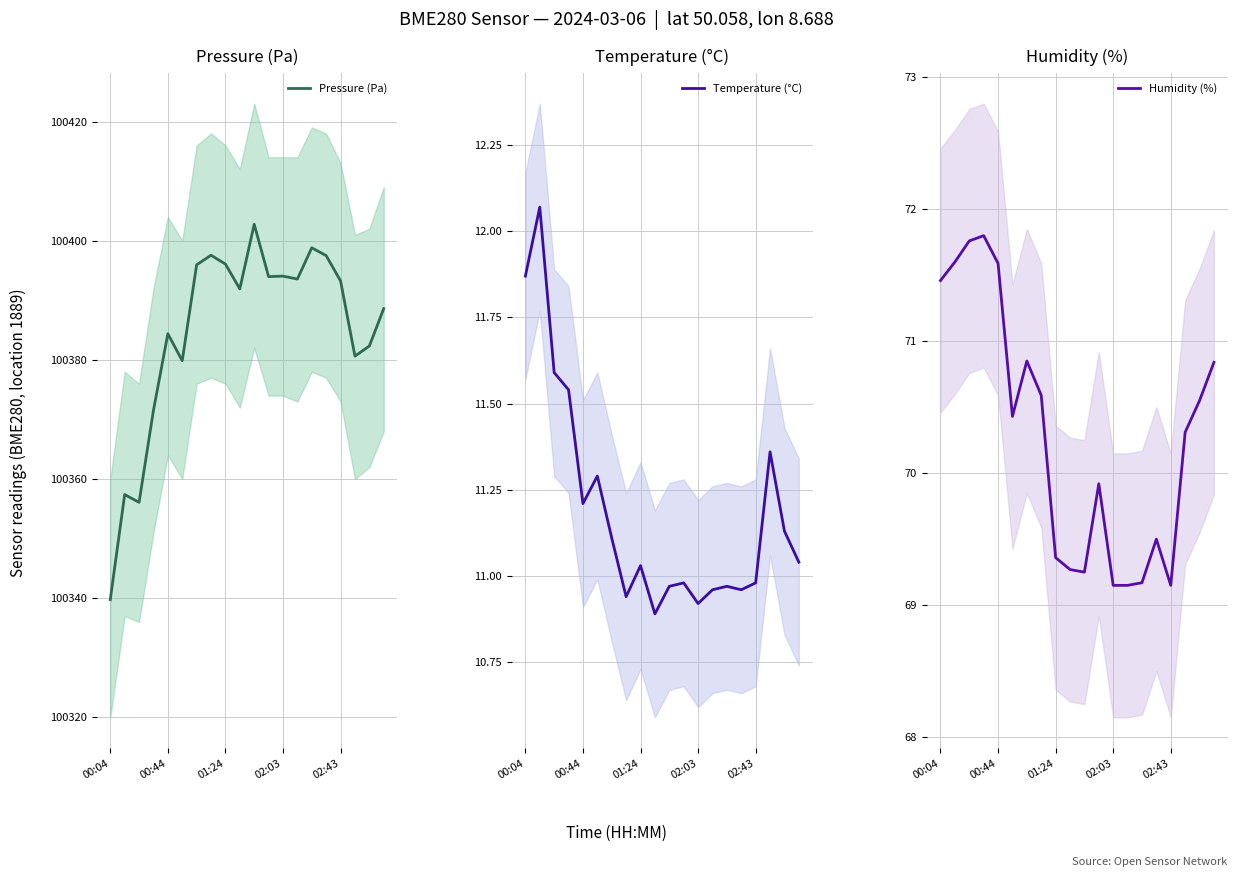

Which category has the highest value in the Pressure (Pa) series?

10